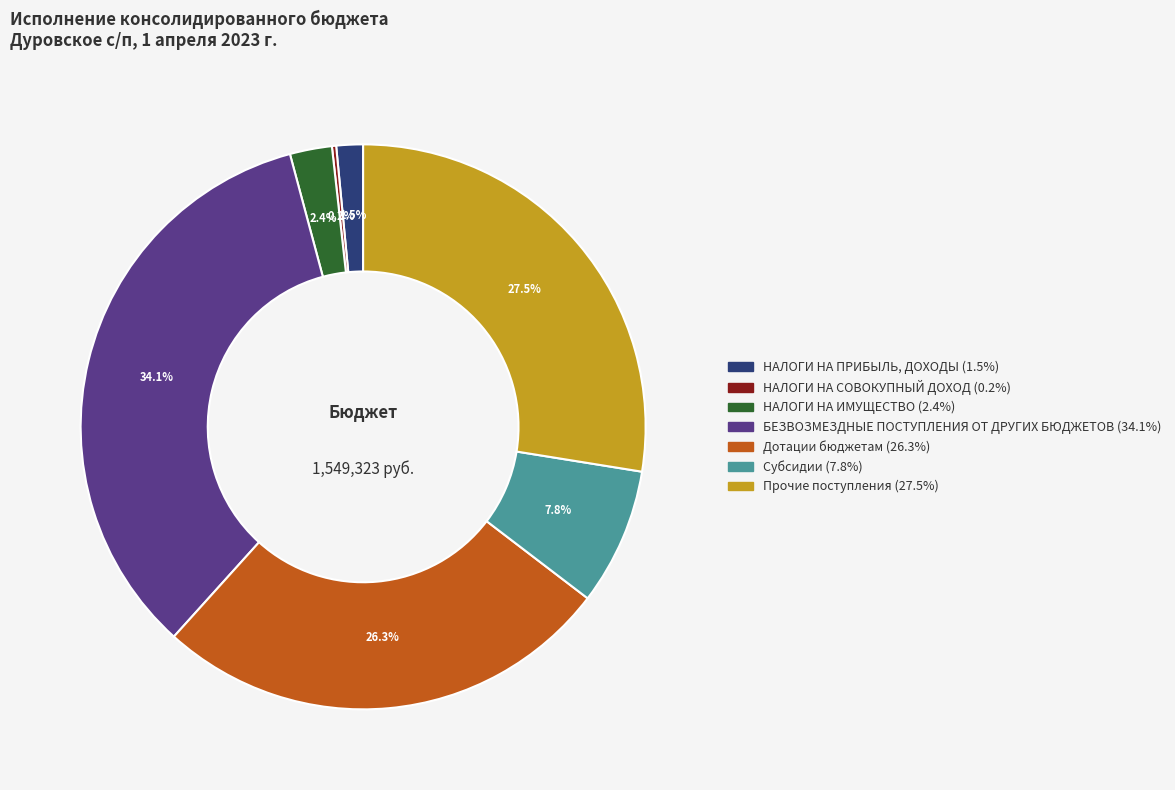

Does any single category account for the majority?

No